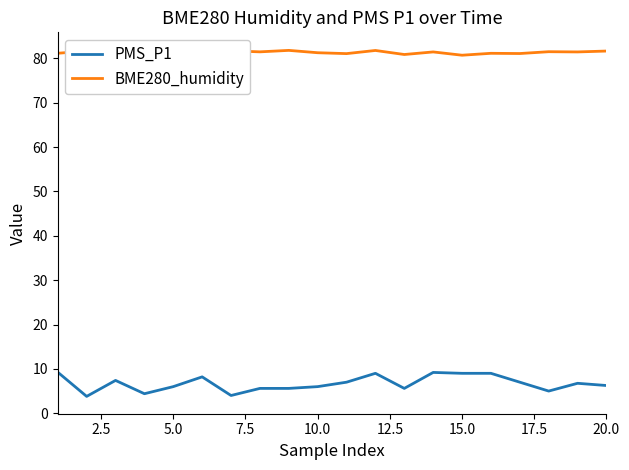

What is the total value across all series at 15?

90.1